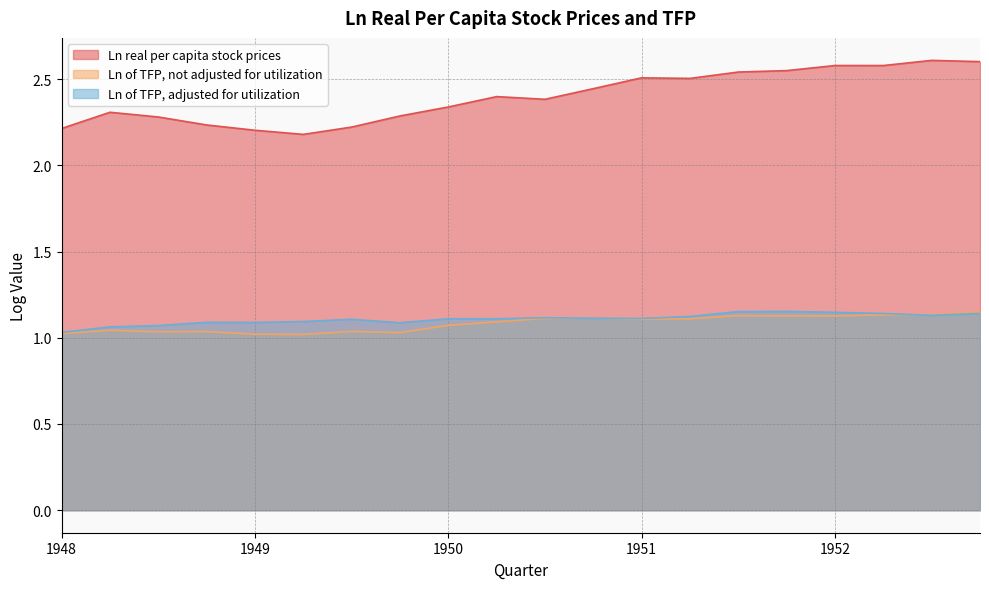

Reading left to right, what are all the values shown in this chart?

Ln real per capita stock prices: 2.2	2.3	2.3	2.2	2.2	2.2	2.2	2.3	2.3	2.4	2.4	2.4	2.5	2.5	2.5	2.5	2.6	2.6	2.6	2.6
Ln of TFP, not adjusted for utilization: 1.0	1.0	1.0	1.0	1.0	1.0	1.0	1.0	1.1	1.1	1.1	1.1	1.1	1.1	1.1	1.1	1.1	1.1	1.1	1.2
Ln of TFP, adjusted for utilization: 1.0	1.1	1.1	1.1	1.1	1.1	1.1	1.1	1.1	1.1	1.1	1.1	1.1	1.1	1.2	1.2	1.1	1.1	1.1	1.1